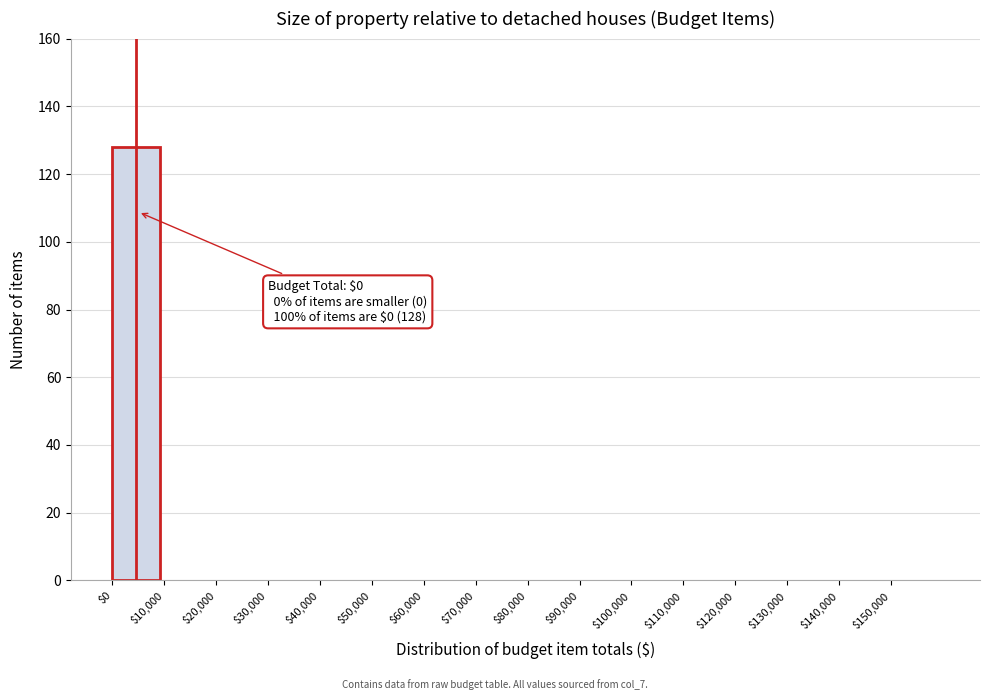

Which range on the x-axis has the tallest bar?

0 to 10000